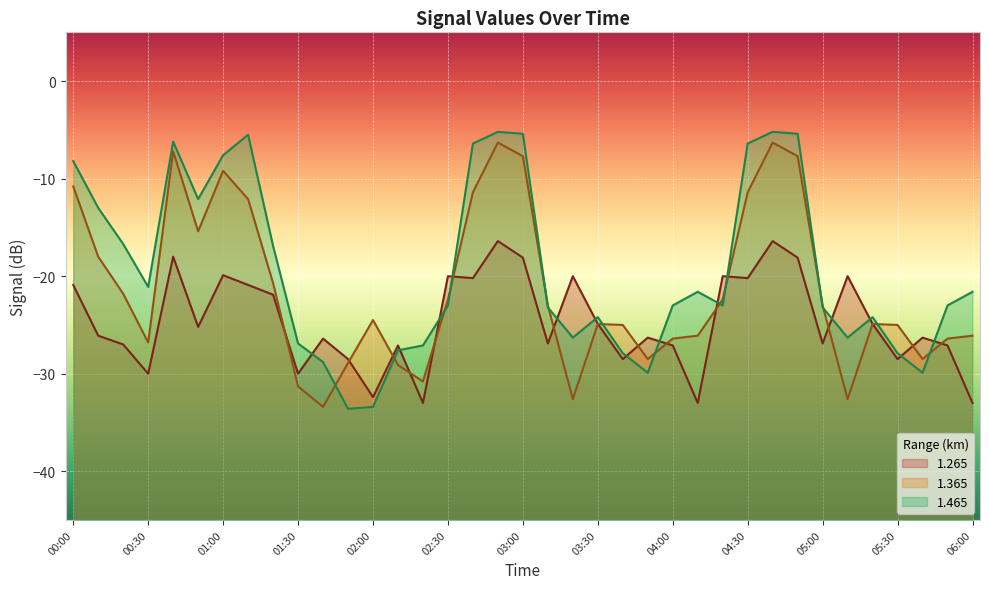

Is it true that 1.365 equals -26.1 at 04:10?

True